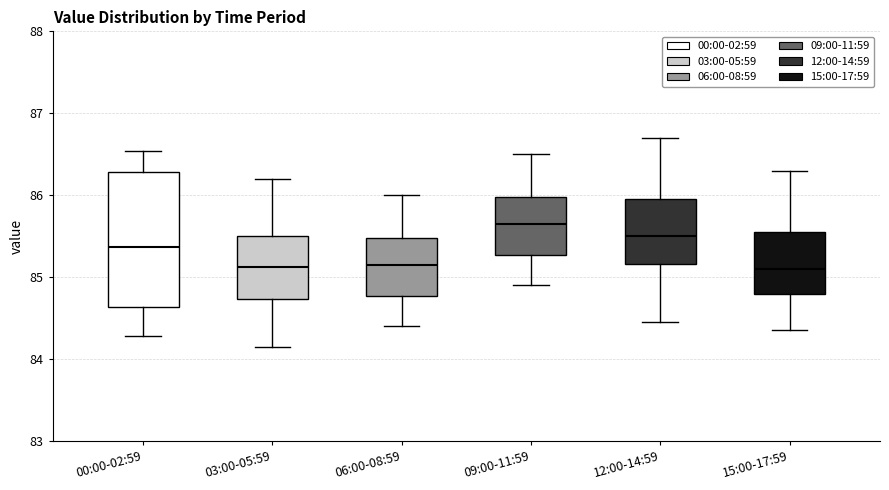

Which box has the highest median line?

09:00-11:59